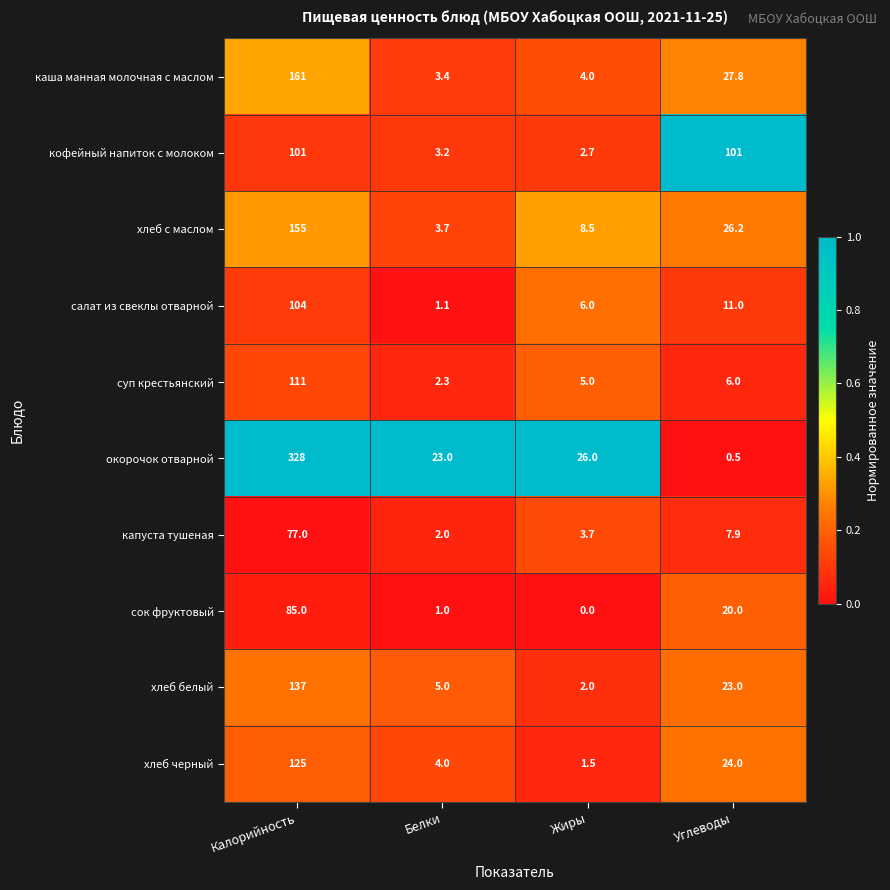

True or false: окорочок отварной has a value of 23.0 at Белки.

True